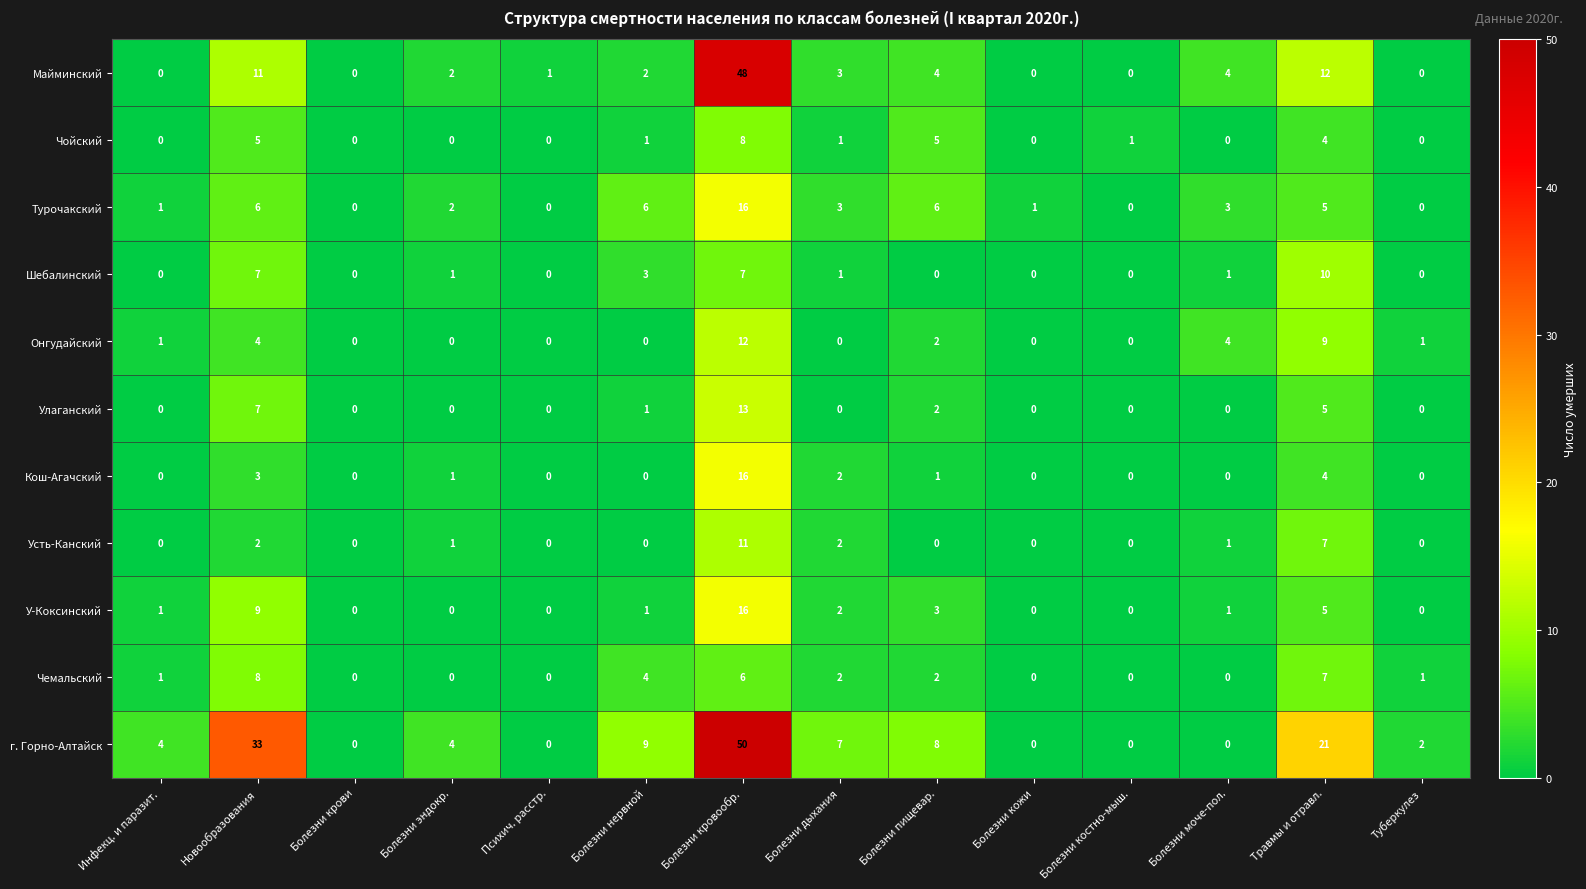

Between Болезни эндокр. and Болезни дыхания, which series saw the biggest shift?

г. Горно-Алтайск